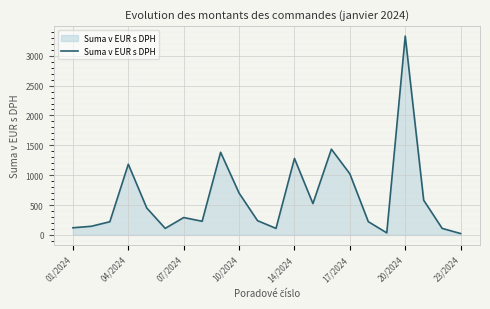

What is the difference between the maximum and minimum values?

3307.0